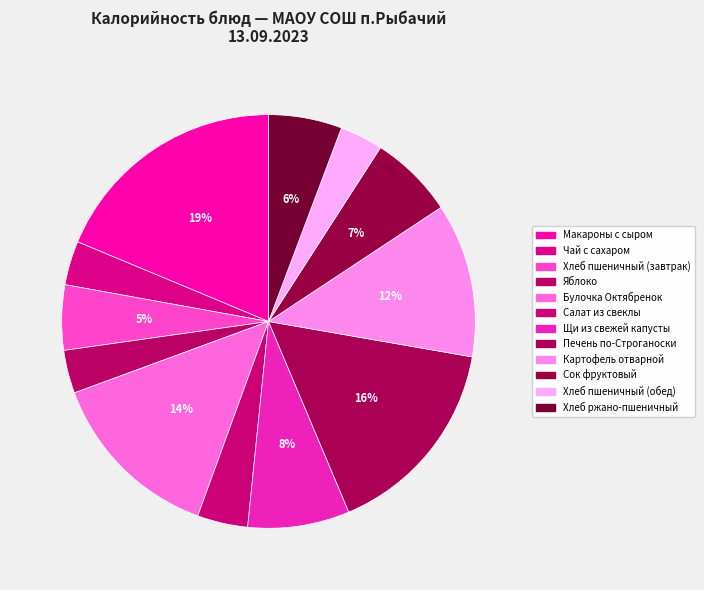

How many segments does this pie chart have?

12